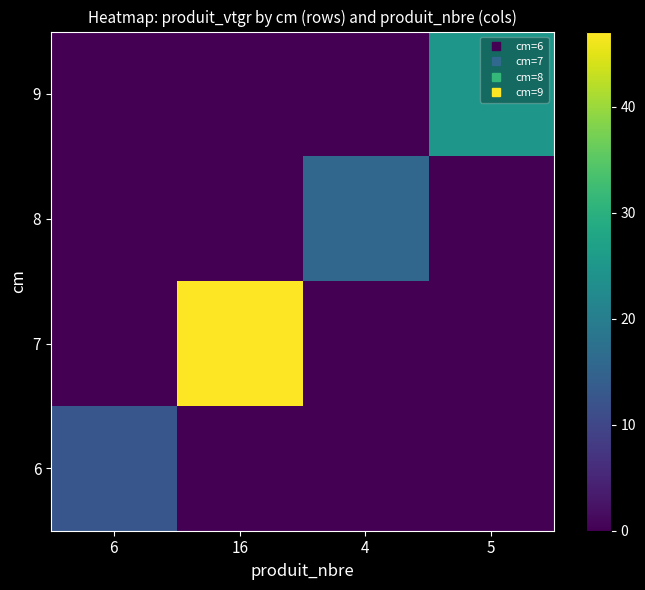

Between 16 and 5, which is larger?

16